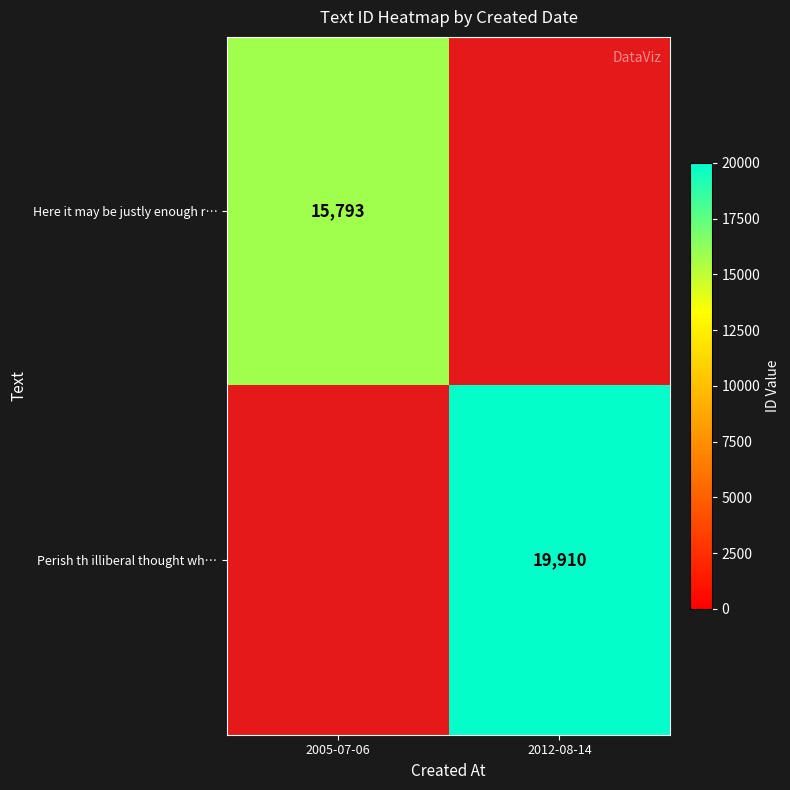

The value of Here it may be justly enough r… at 2005-07-06 is 15793.0. True or false?

True